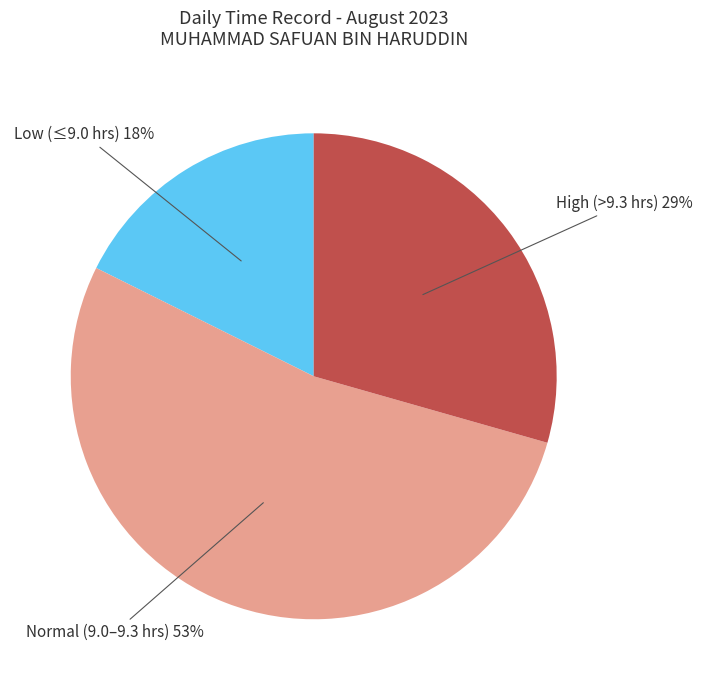

What percentage is the High (>9.3 hrs) 29% slice, to the nearest percent?

29%